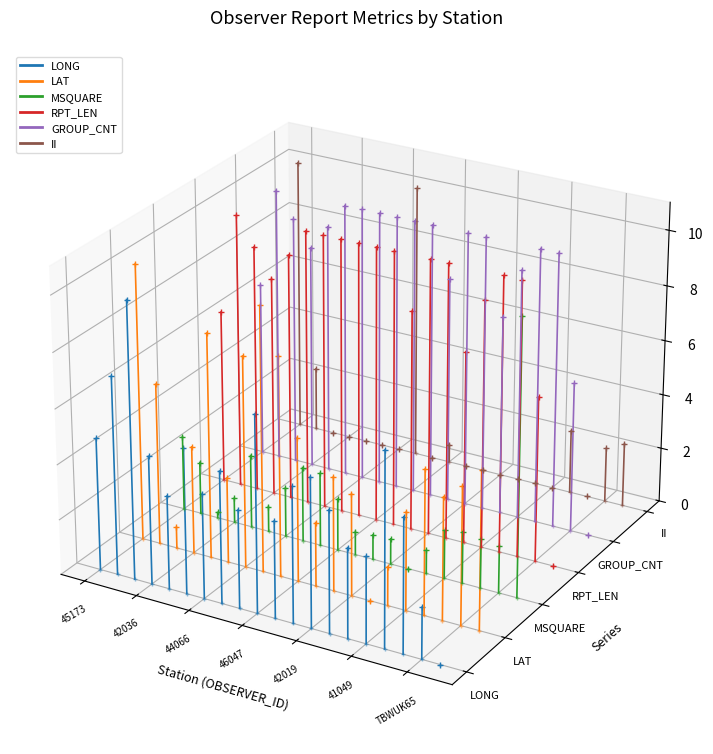

Which category has the highest value across all series?

42036